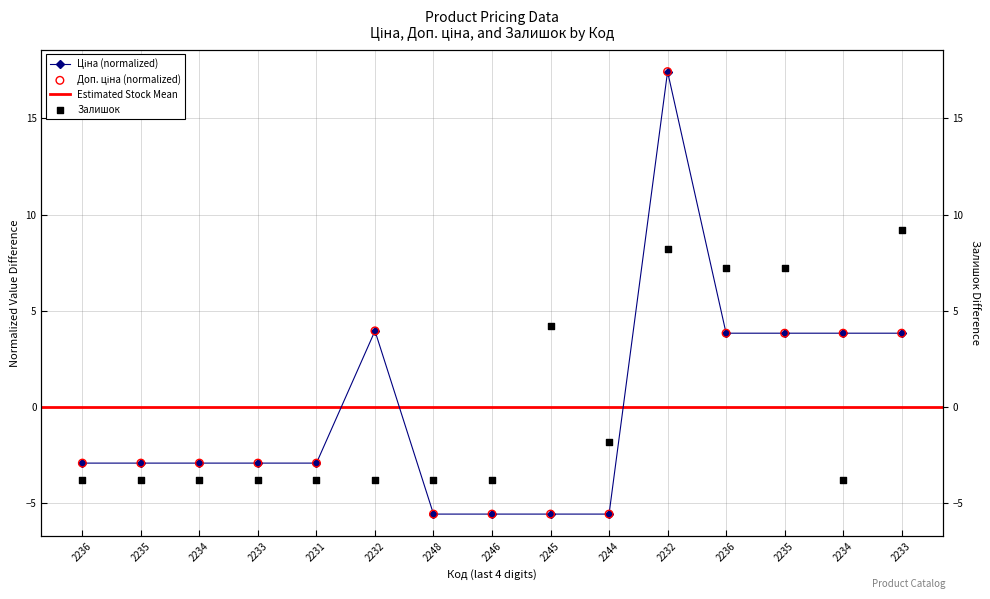

What is the total value across all series at 2236?

-9.6